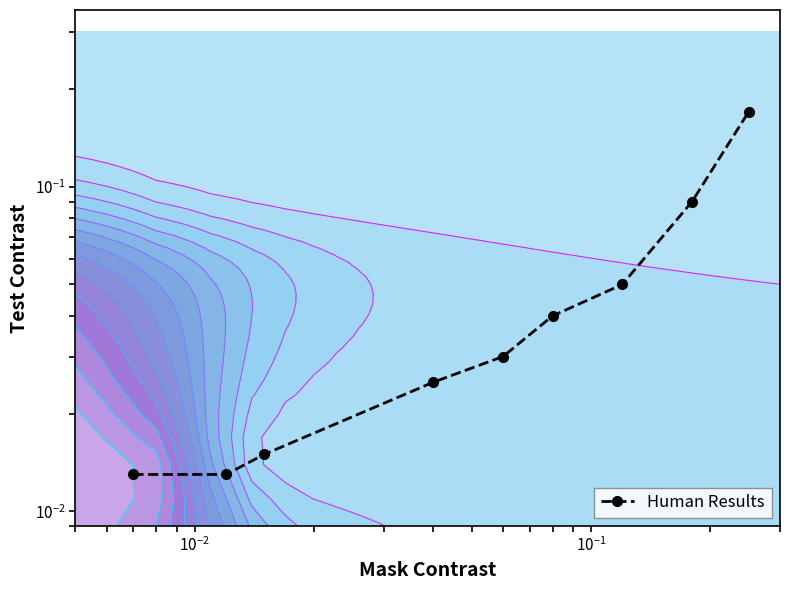

True or false: the data shows 0.1 at 6.

False